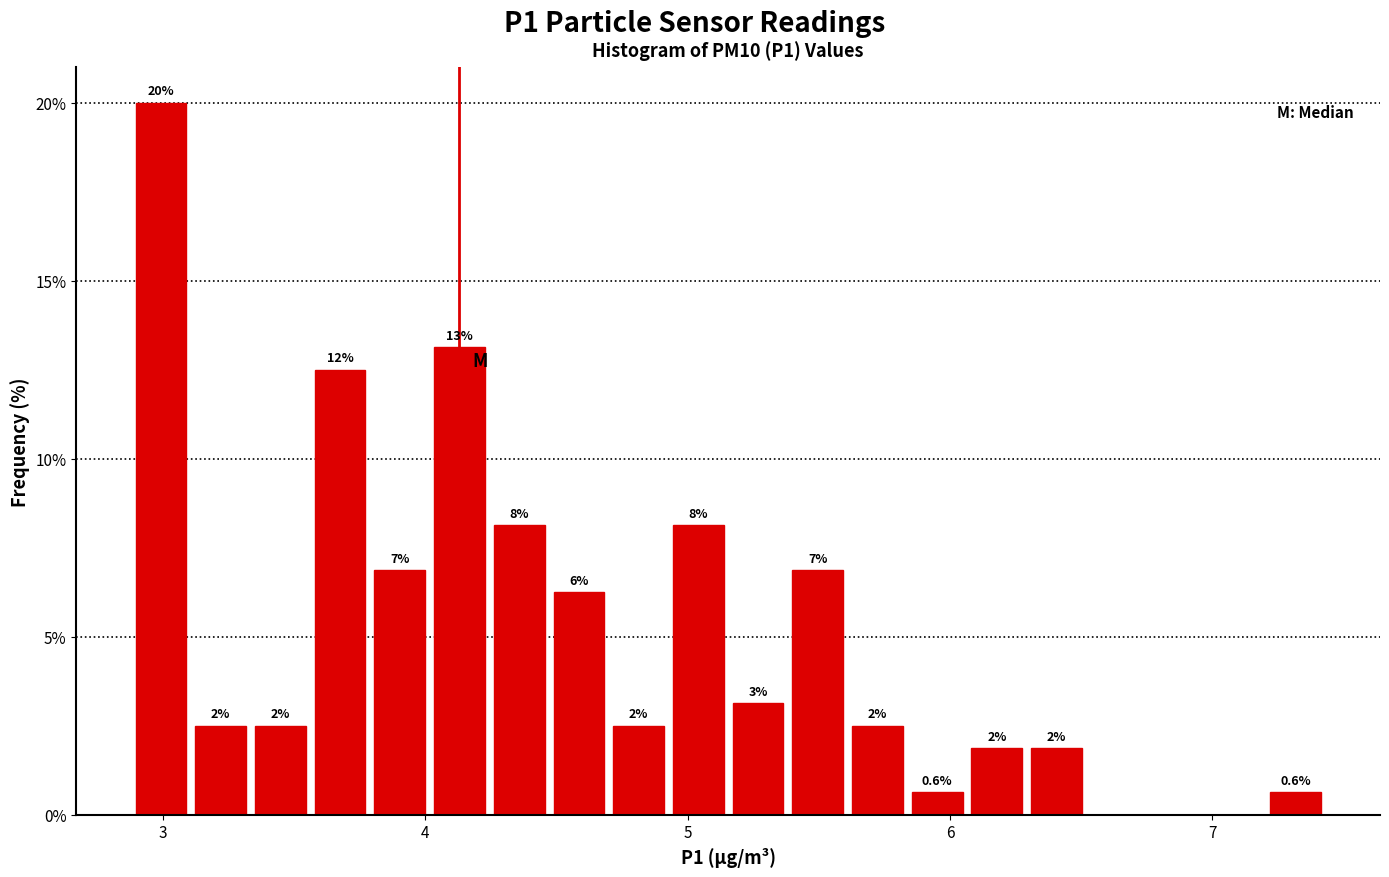

Around what value on the x-axis is the tallest bar? Give the approximate position of its centre, as read against the axis.

3.0